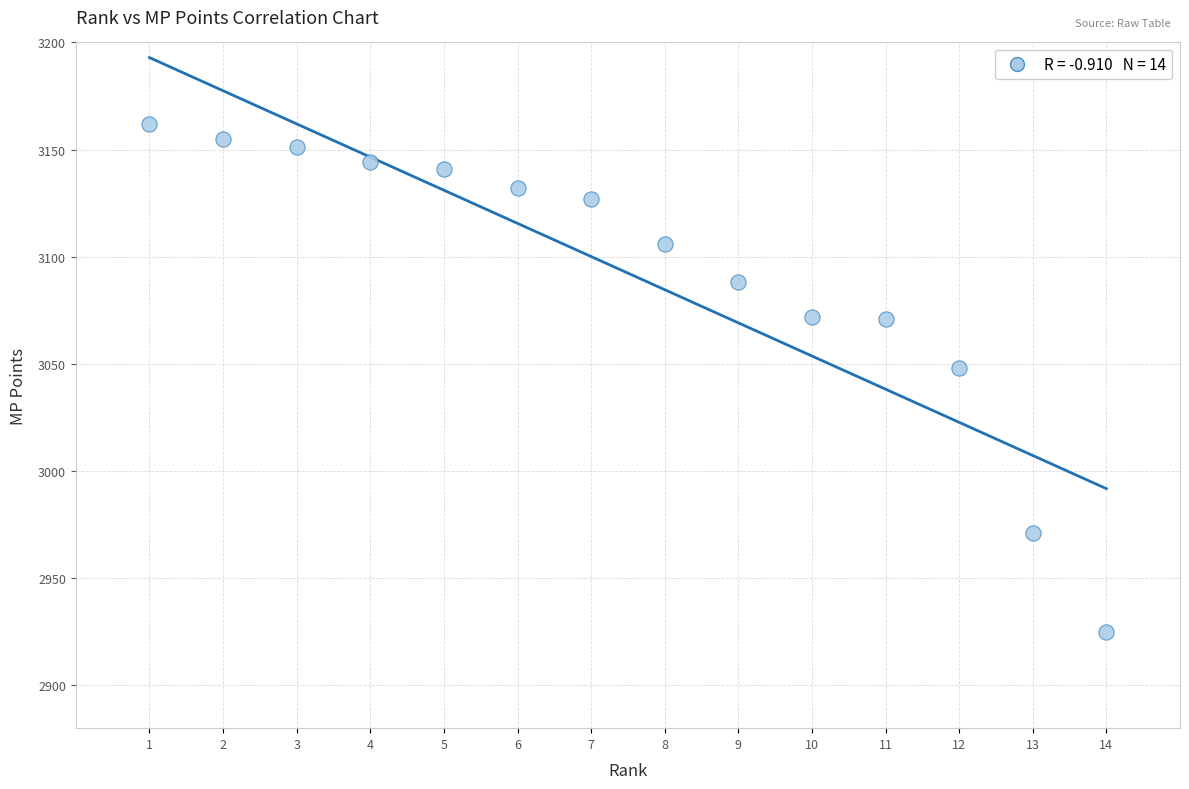

What Y value in the scatter plot is closest to 3043?

3048